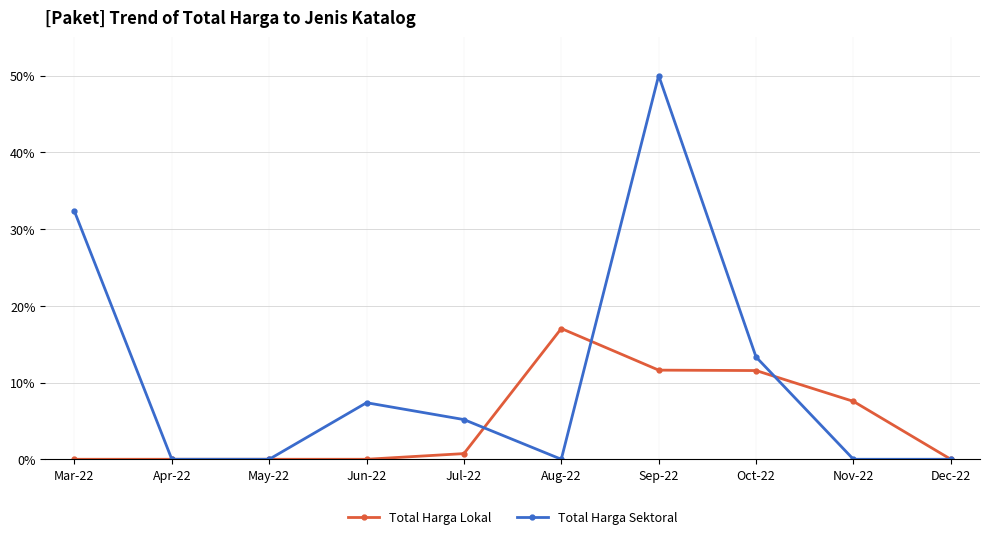

What position from the right is Apr-22?

9